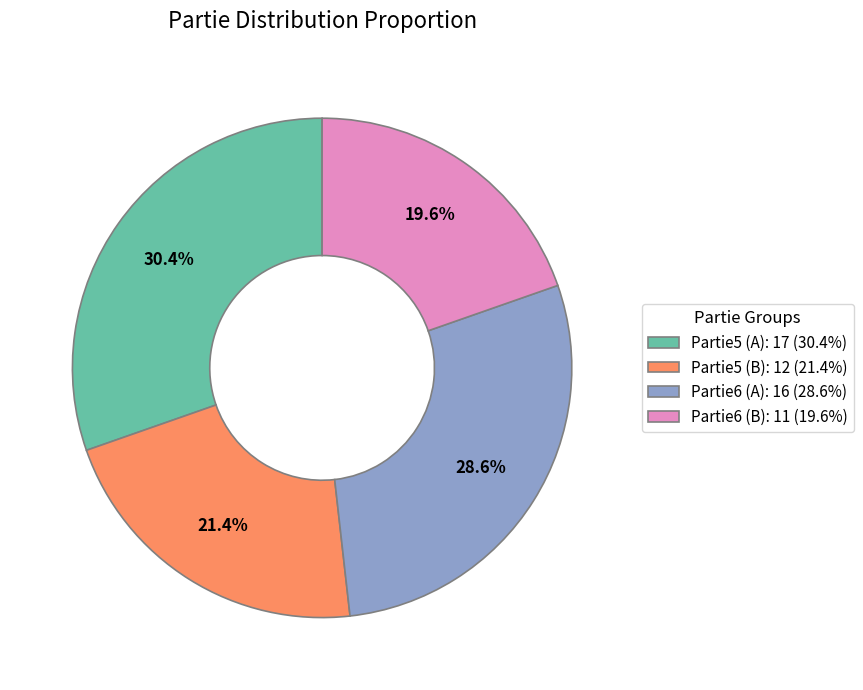

True or false: Partie5 (A) accounts for 45% of the total.

False